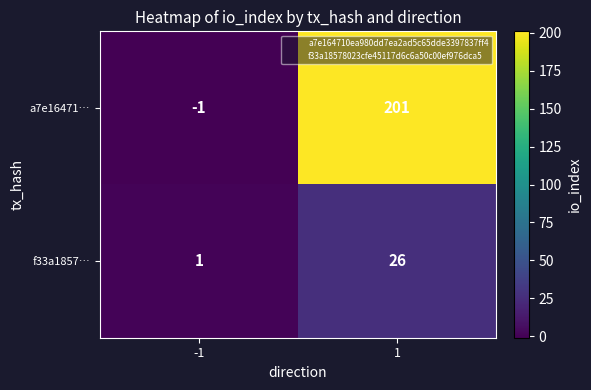

Reading left to right, transcribe all the data shown in this chart.

a7e16471…: -1	201
f33a1857…: 1	26